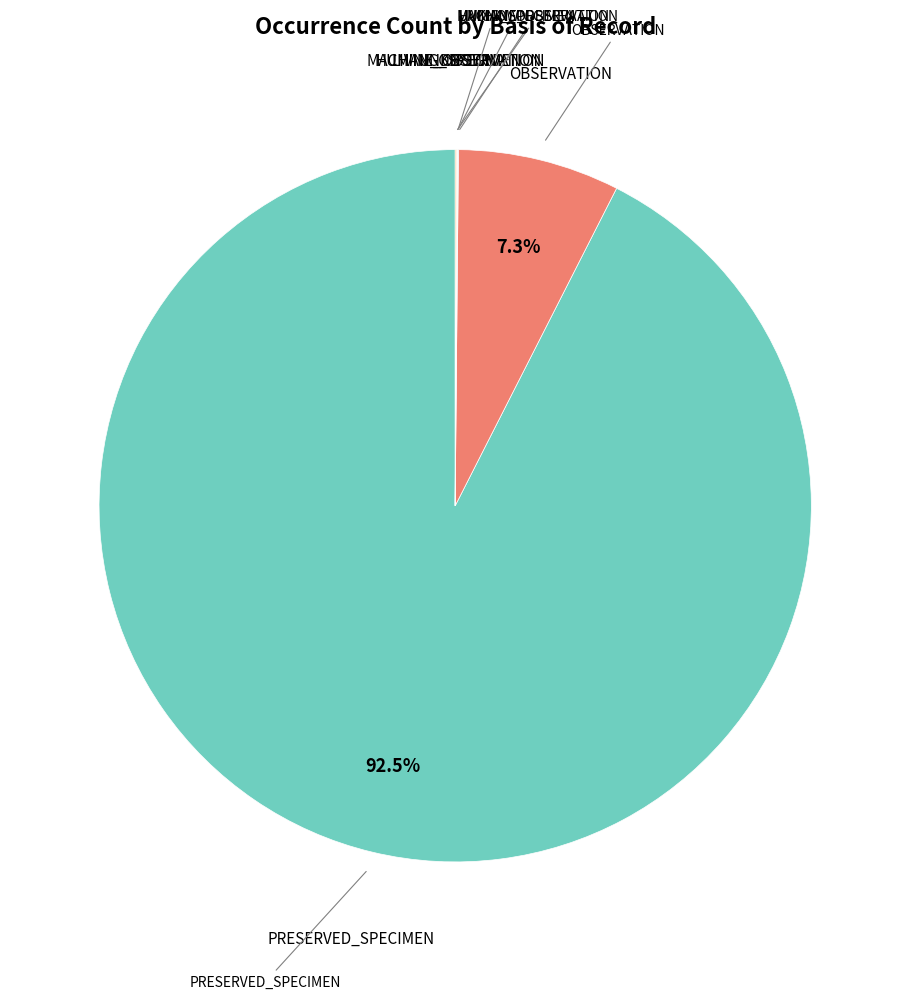

Is there a majority slice in this chart?

Yes